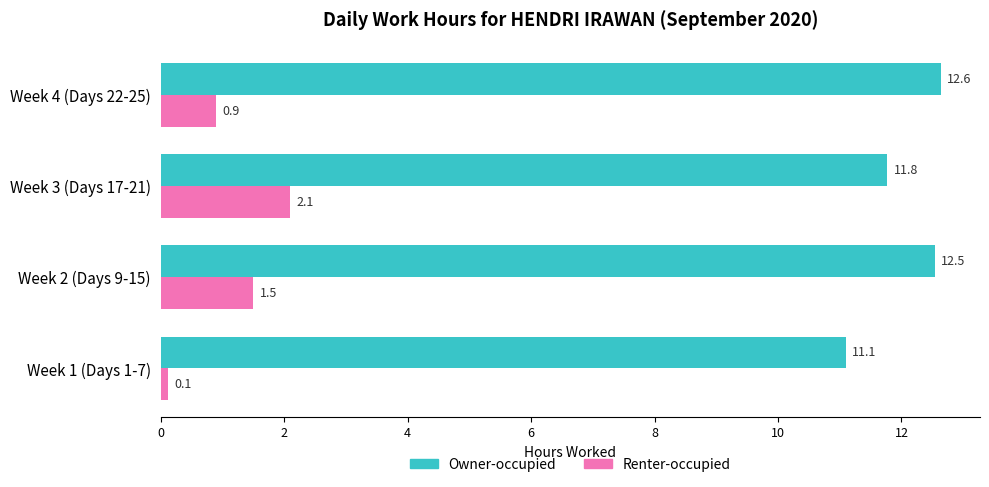

What is the average value of the Owner-occupied series?

12.0